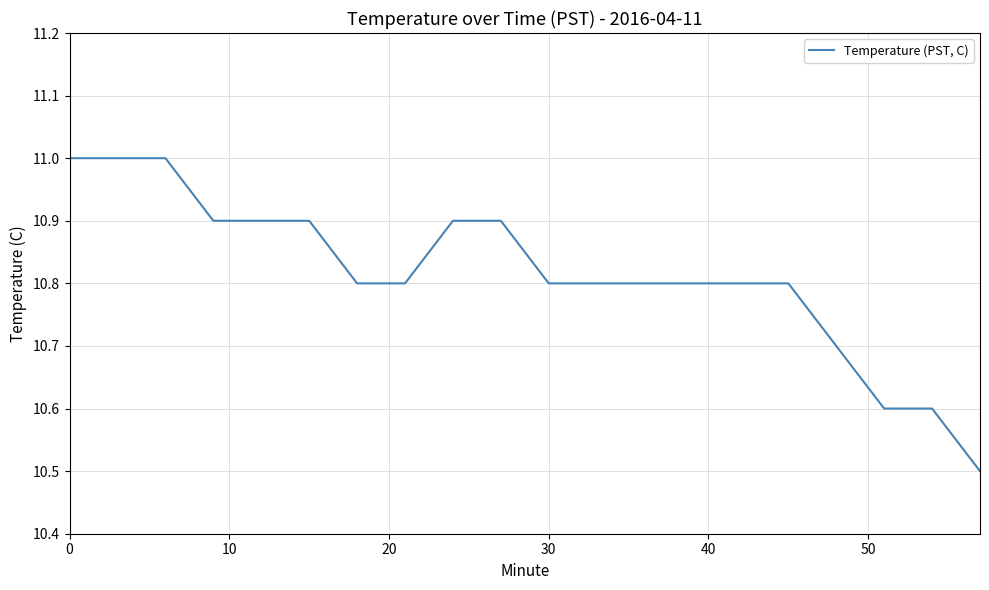

What is the average value?

10.8